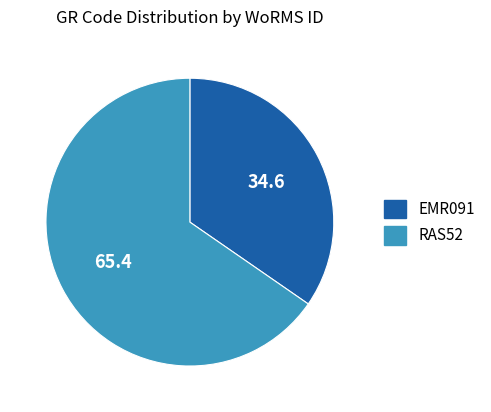

Which slice is the largest?

RAS52